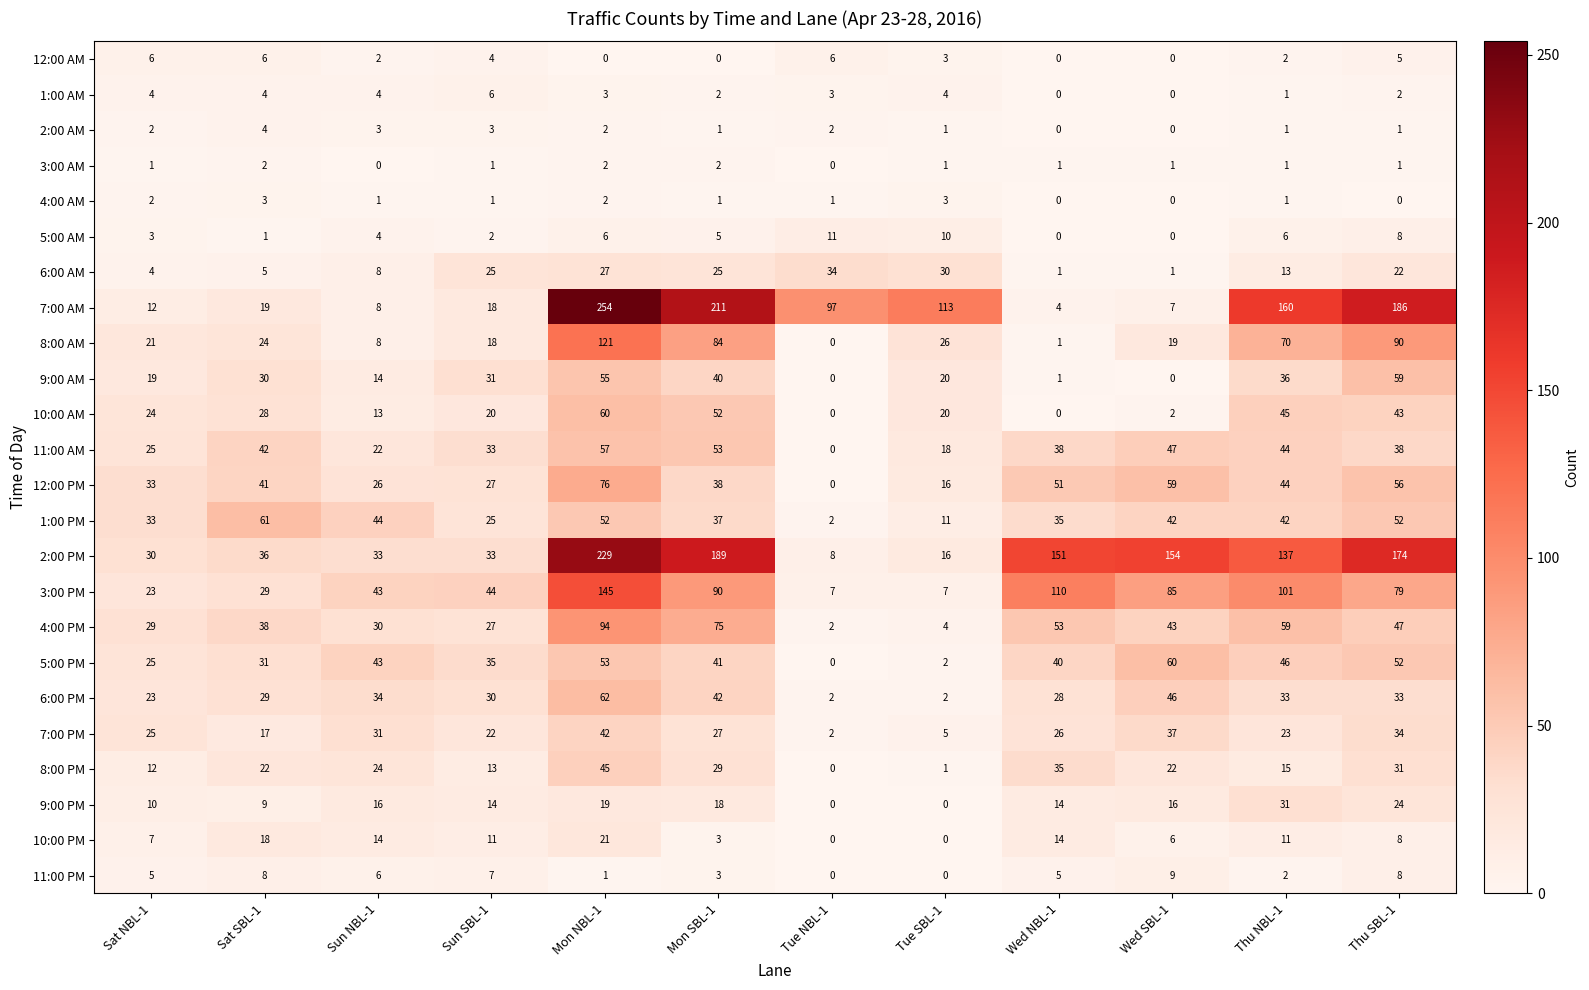

How many distinct data groups are displayed?

24